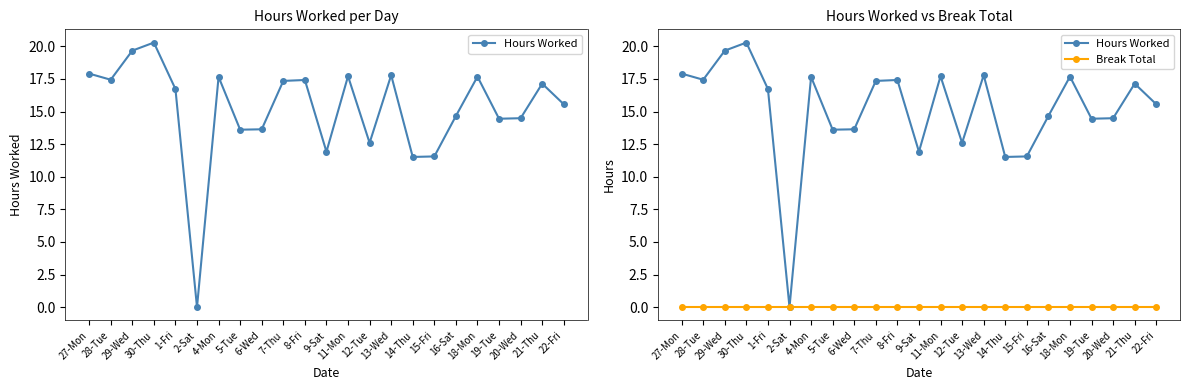

How many values in the Hours Worked series are below 16?

11